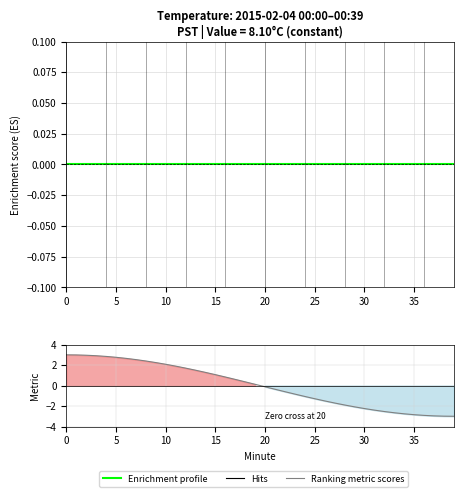

What is the difference between the highest and lowest values at 9?

2.2